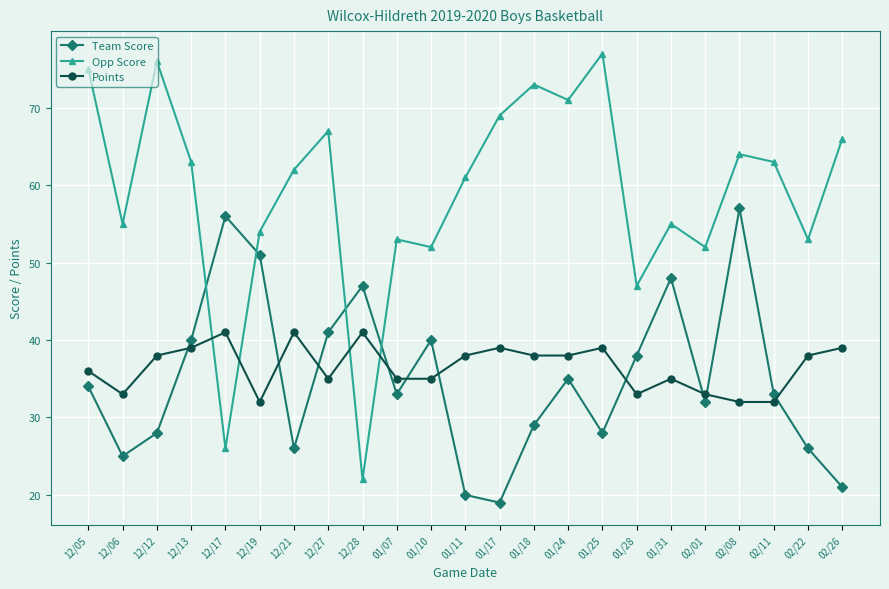

What is the label of the 17th point from the right?

12/21